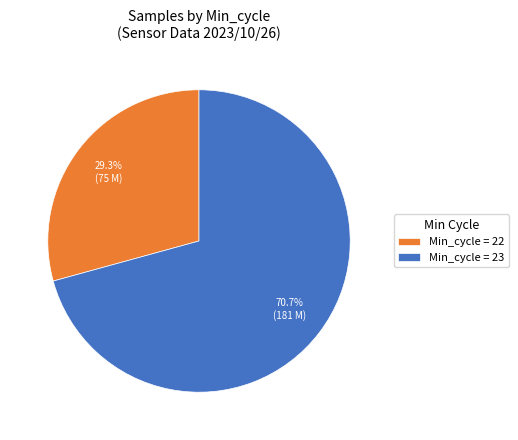

Rank the categories by value from highest to lowest.

Min_cycle = 23, Min_cycle = 22